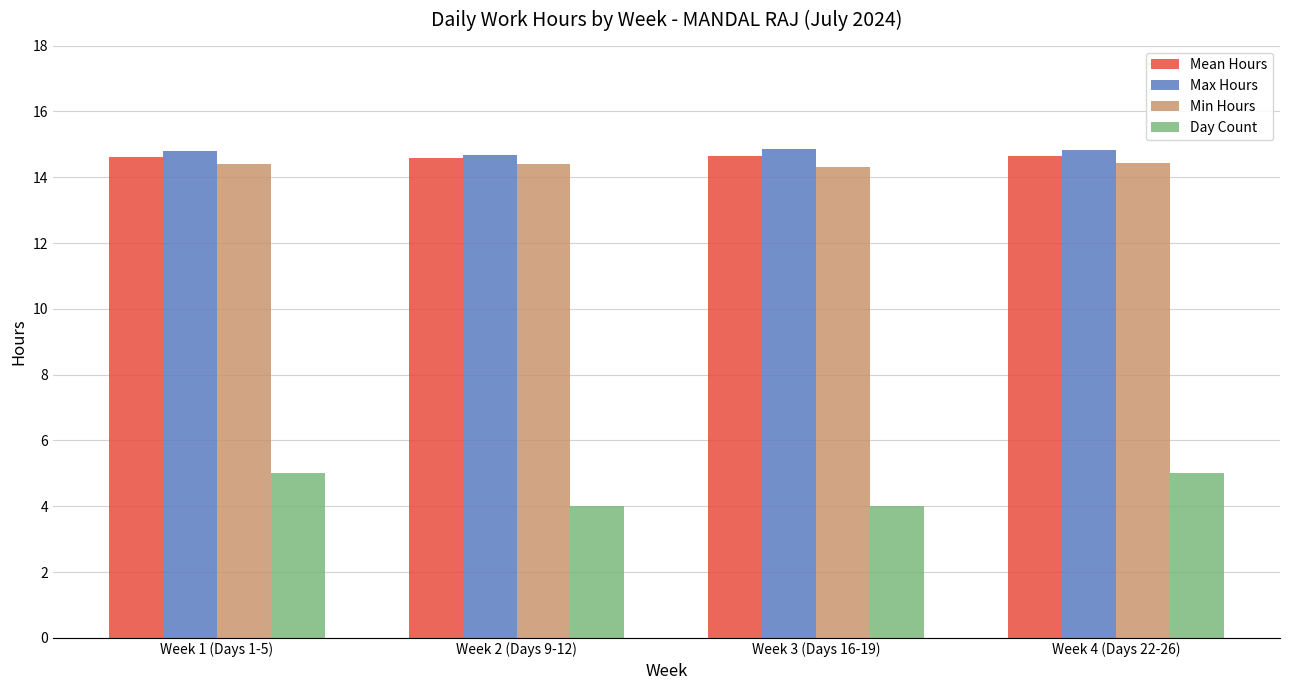

Rank the series at Week 3 (Days 16-19) from lowest to highest value.

Day Count, Min Hours, Mean Hours, Max Hours